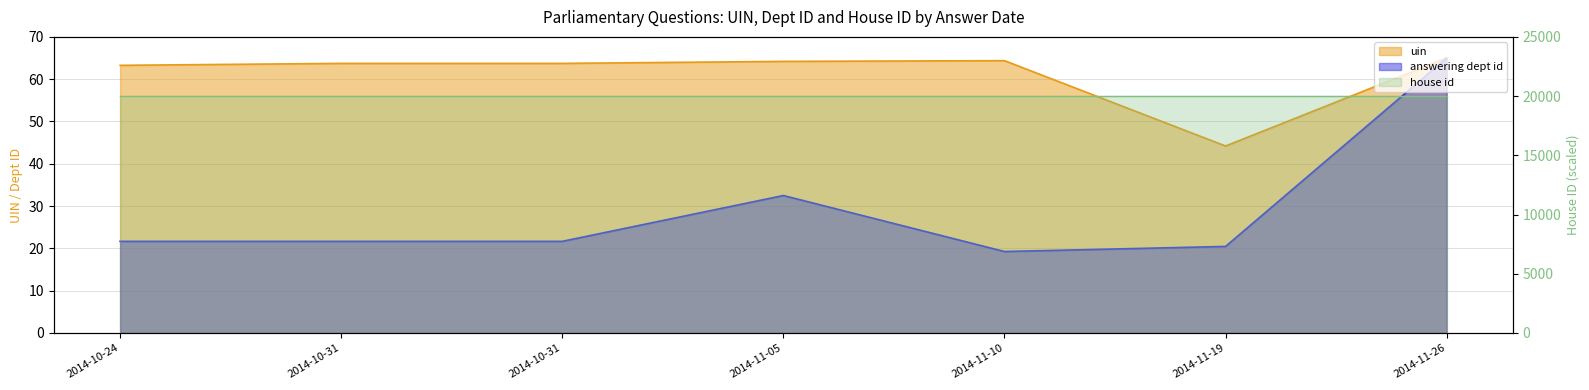

True or false: answering dept id and uin intersect in this chart.

False